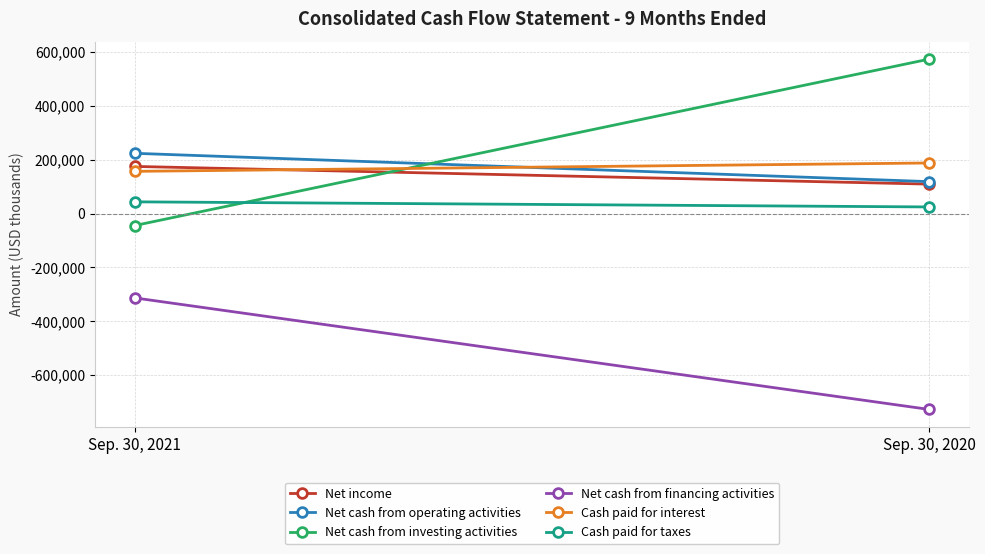

What are all the series names shown in the legend?

Net income, Net cash from operating activities, Net cash from investing activities, Net cash from financing activities, Cash paid for interest, Cash paid for taxes